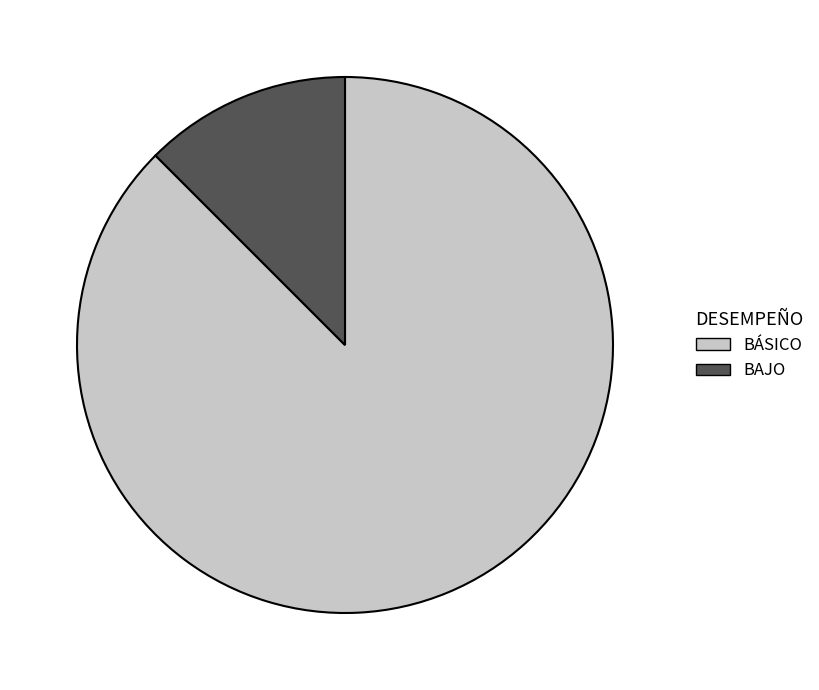

What is the majority slice?

BÁSICO